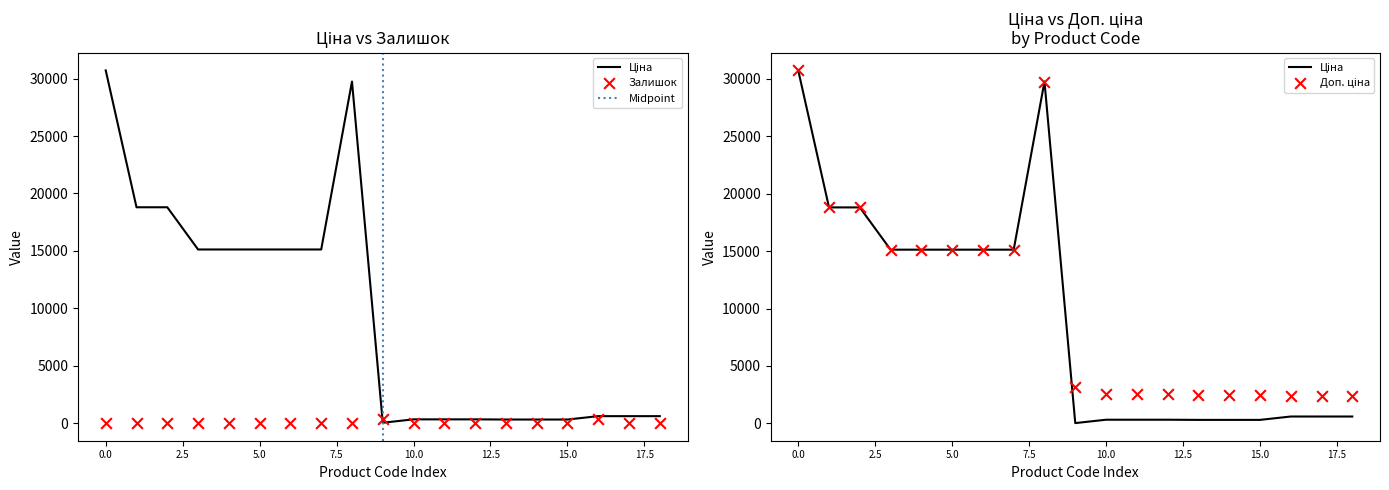

What are all the series names shown in the legend?

Ціна, Доп. ціна, Залишок